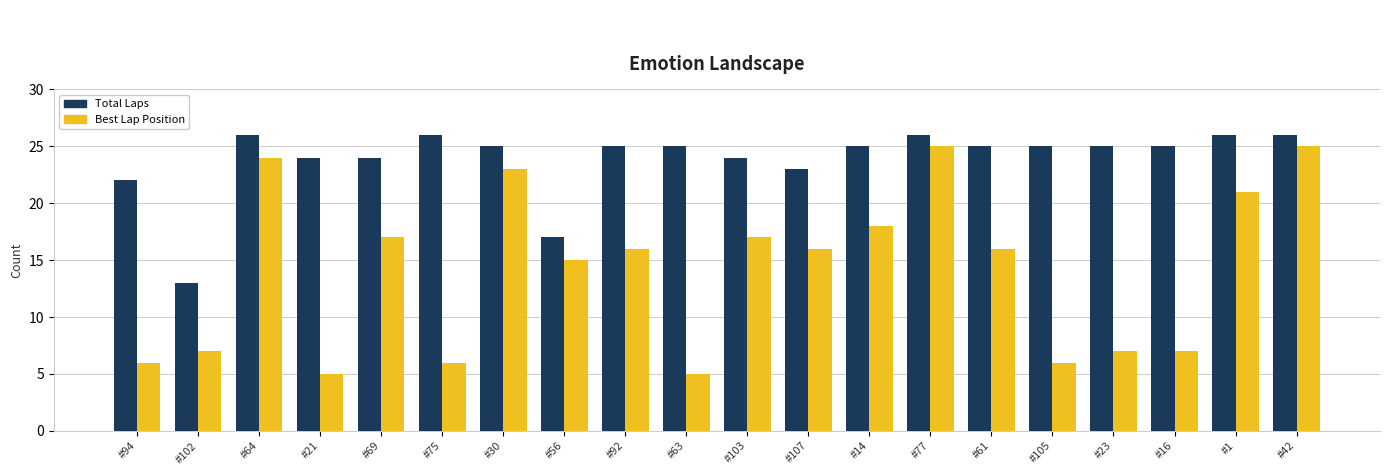

What is the spread (max minus min) of values at #23?

18